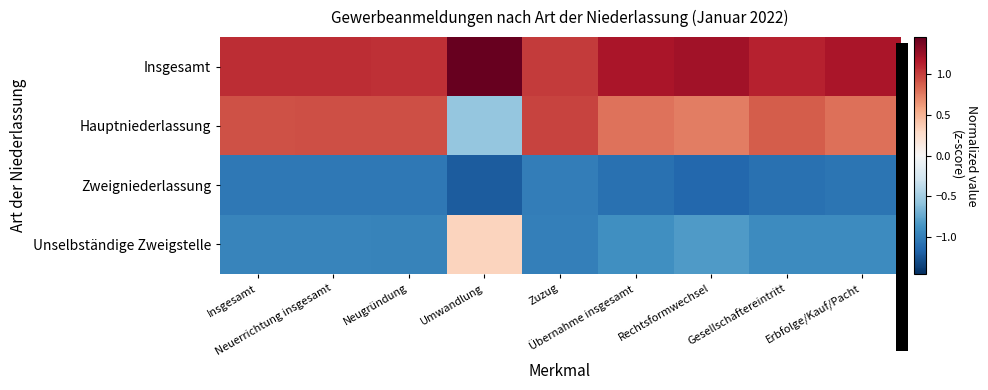

Reading right to left, transcribe all the data shown in this chart.

Insgesamt: Erbfolge/Kauf/Pacht=1.2	Gesellschaftereintritt=1.1	Rechtsformwechsel=1.2	Übernahme insgesamt=1.2	Zuzug=1.0	Umwandlung=1.5	Neugründung=1.1	Neuerrichtung insgesamt=1.1	Insgesamt=1.1
Hauptniederlassung: Erbfolge/Kauf/Pacht=0.8	Gesellschaftereintritt=0.9	Rechtsformwechsel=0.7	Übernahme insgesamt=0.8	Zuzug=1.0	Umwandlung=-0.6	Neugründung=0.9	Neuerrichtung insgesamt=0.9	Insgesamt=0.9
Zweigniederlassung: Erbfolge/Kauf/Pacht=-1.1	Gesellschaftereintritt=-1.1	Rechtsformwechsel=-1.1	Übernahme insgesamt=-1.1	Zuzug=-1.0	Umwandlung=-1.2	Neugründung=-1.0	Neuerrichtung insgesamt=-1.0	Insgesamt=-1.0
Unselbständige Zweigstelle: Erbfolge/Kauf/Pacht=-0.9	Gesellschaftereintritt=-0.9	Rechtsformwechsel=-0.8	Übernahme insgesamt=-0.9	Zuzug=-1.0	Umwandlung=0.3	Neugründung=-1.0	Neuerrichtung insgesamt=-1.0	Insgesamt=-1.0